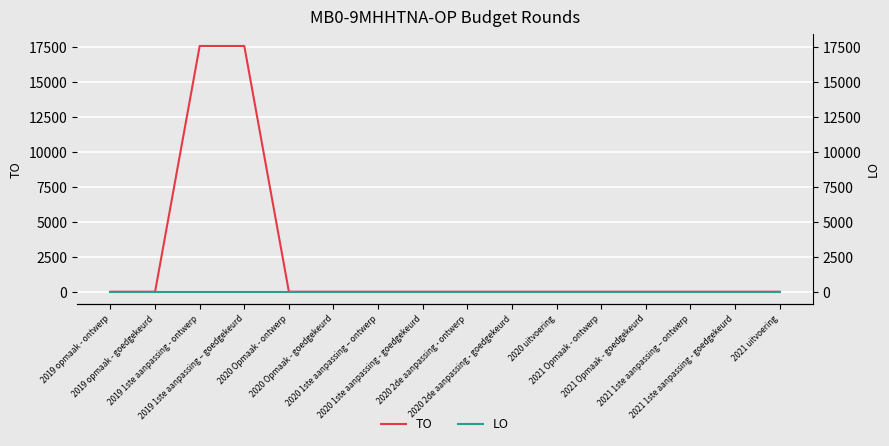

Which series has the largest range (max minus min)?

TO